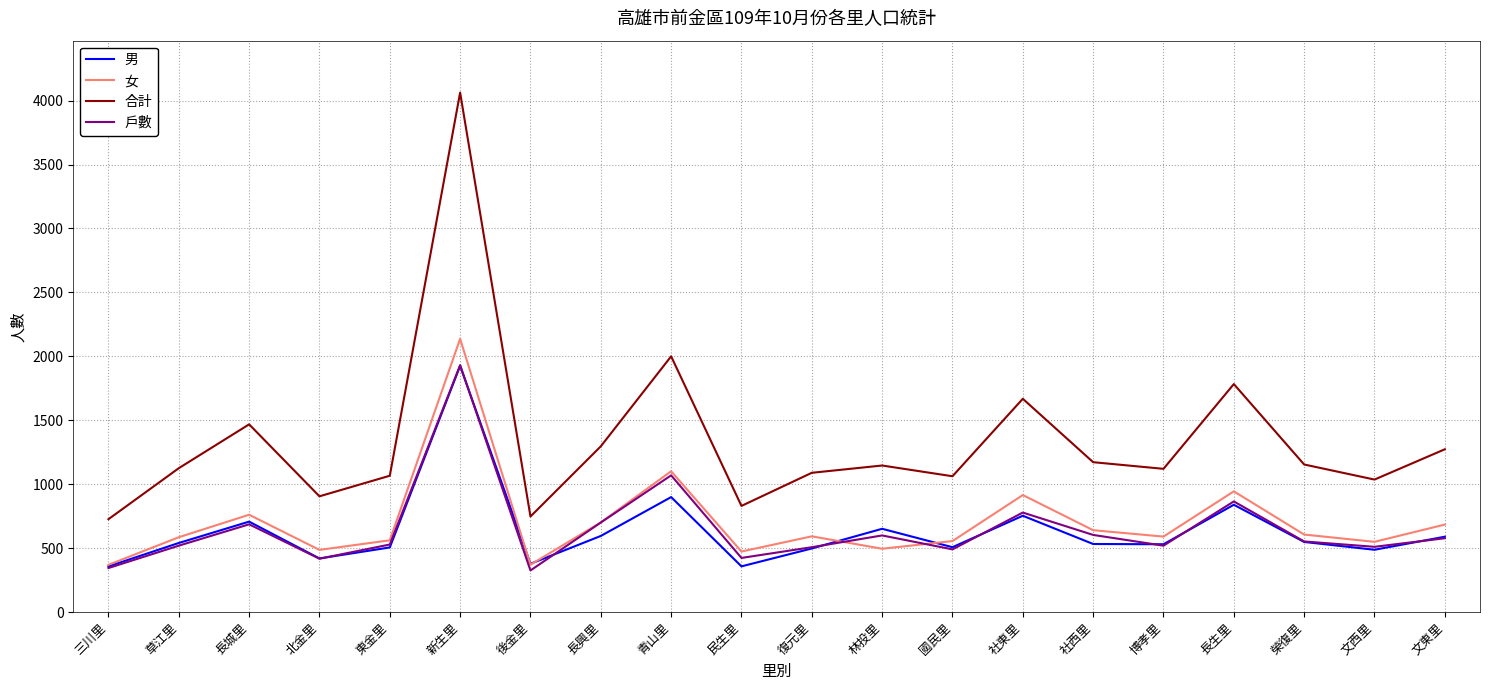

What is the difference between the maximum and second lowest values in the 合計 series?

3316